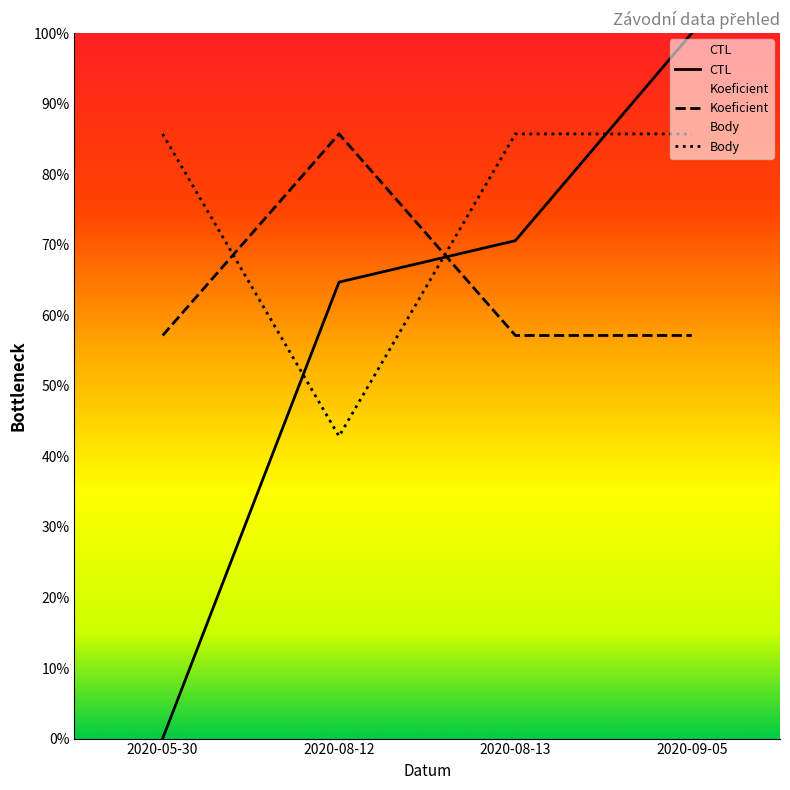

Rank the categories by Body value from highest to lowest.

2020-05-30, 2020-08-13, 2020-09-05, 2020-08-12